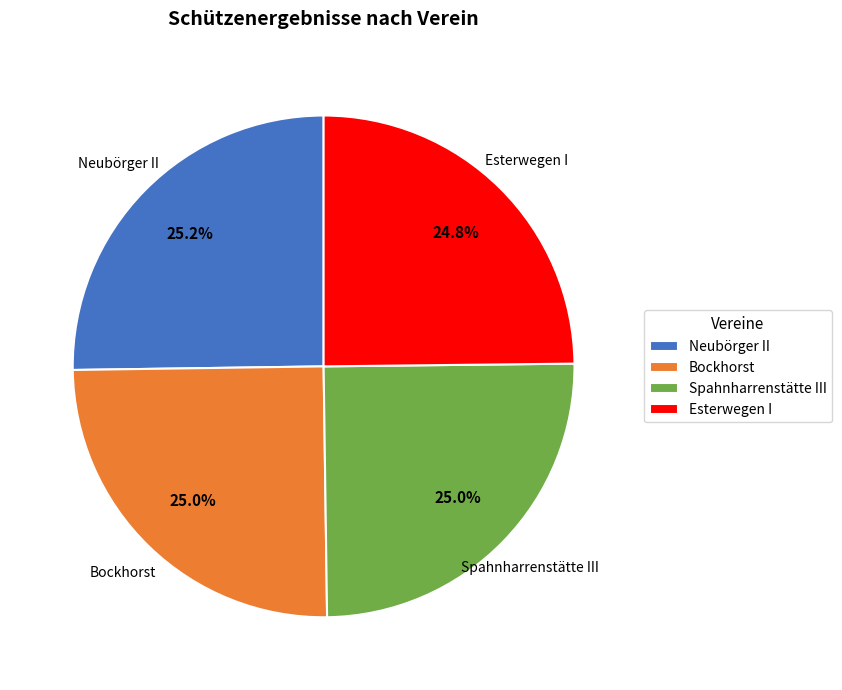

Is Esterwegen I the majority of the pie?

No